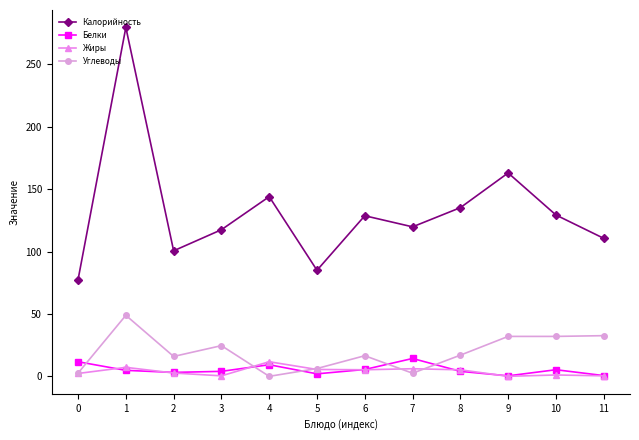

What is the value of the Жиры point at the 12th from the left?

0.4